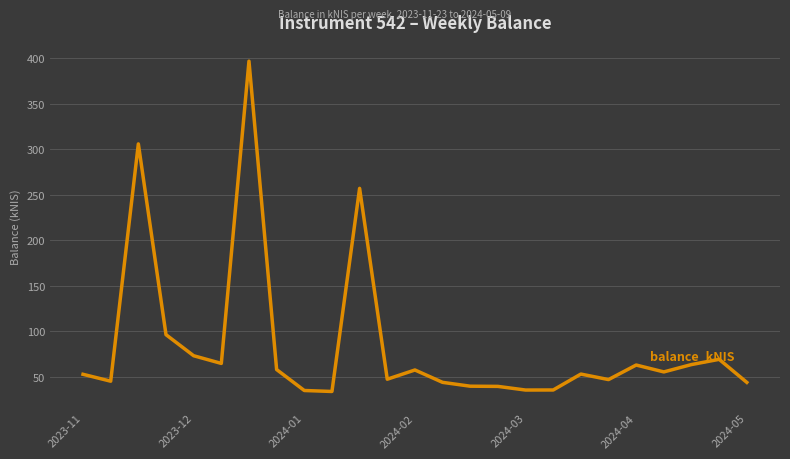

What is the smallest value displayed?

33.7